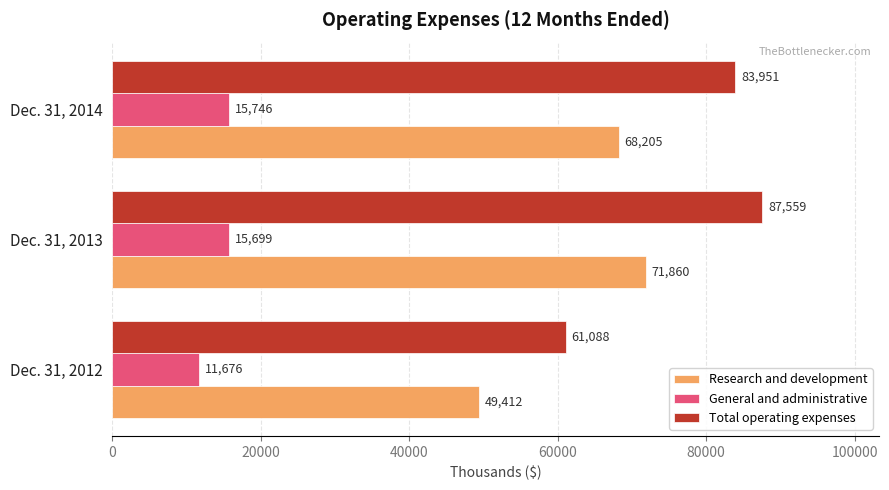

At which label is Total operating expenses closest to 74323?

Dec. 31, 2014